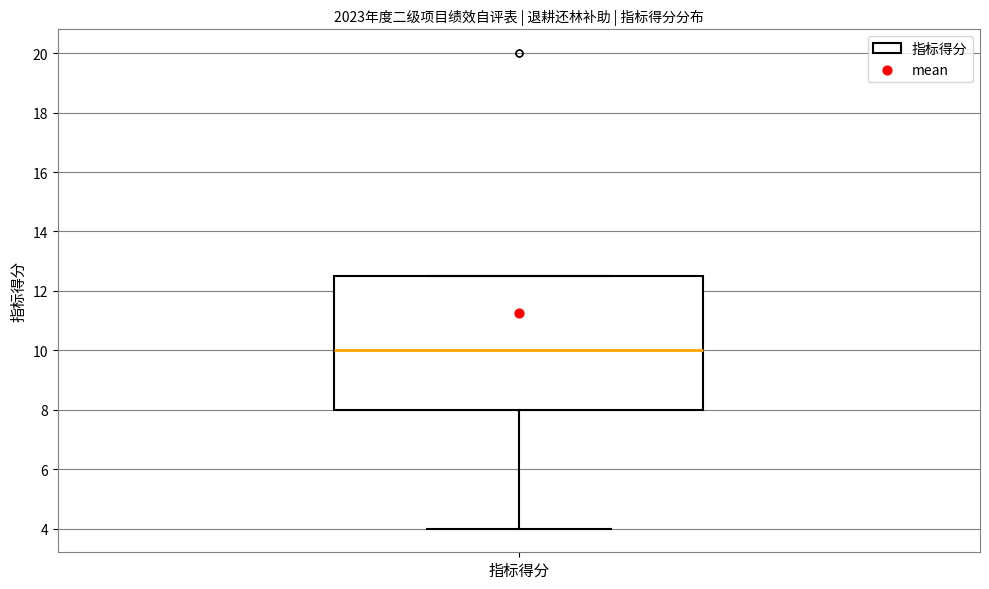

Transcribe this box plot: give where the median line is, the range the box spans, and where the two whiskers end, as read against the y-axis. The values are not printed on the chart, so give them approximately, as read against the axis.

median 10.0, box 8.0 to 12.6, whiskers 4.0 to 12.6